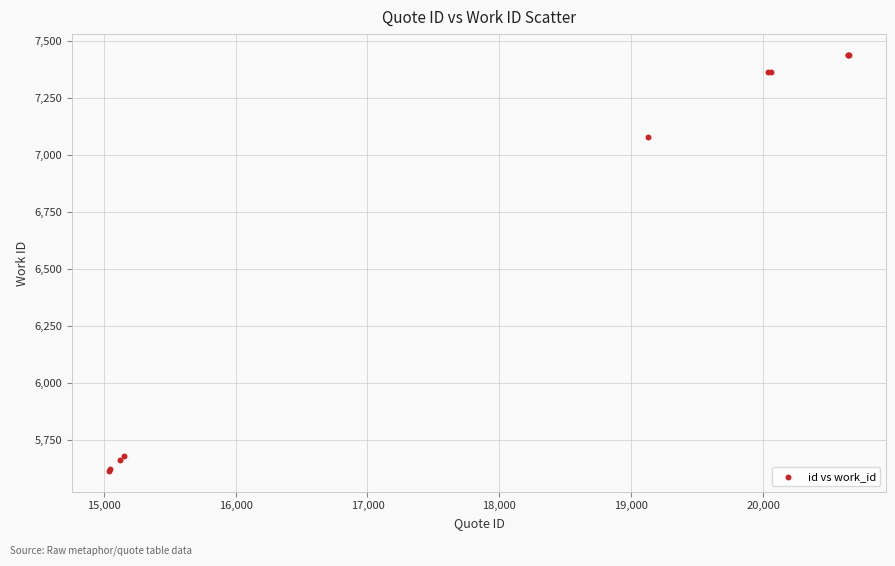

What Y value in the scatter plot is closest to 6527?

7080